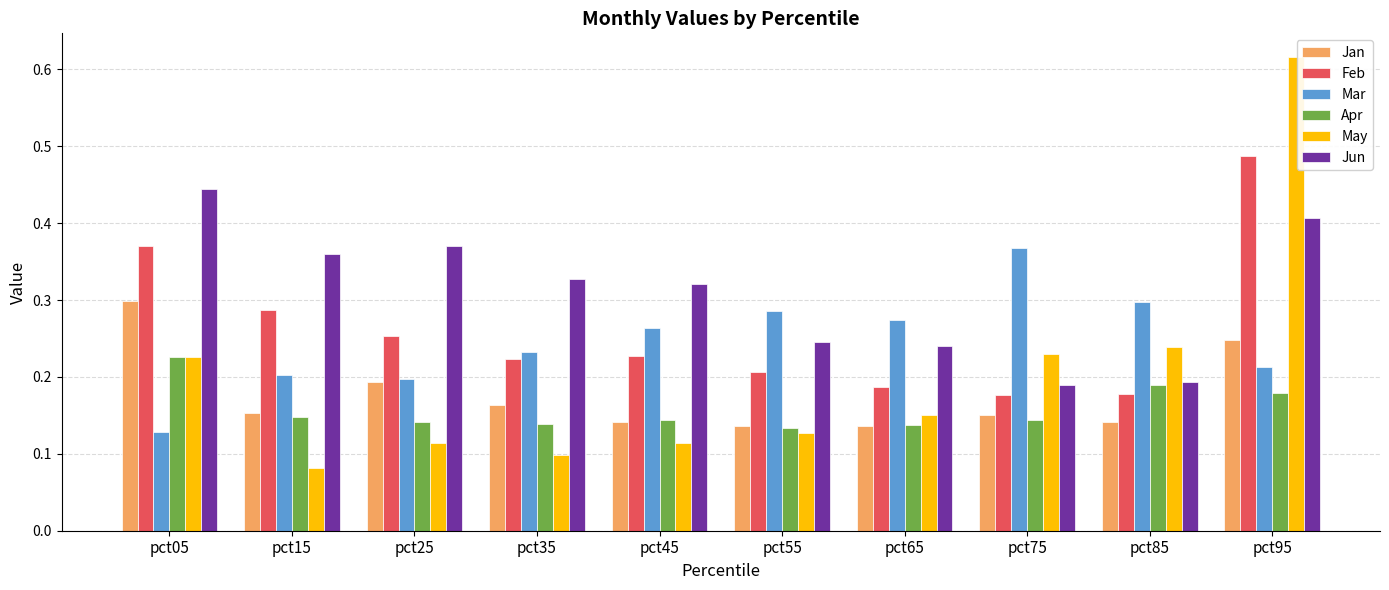

What is the sum of all Jun values?

3.1